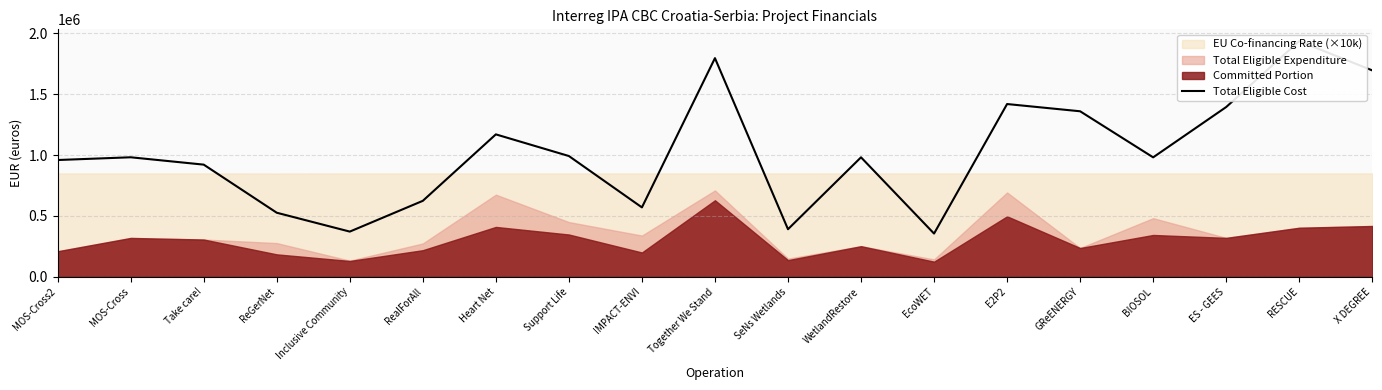

Reading left to right, what are all the values shown in this chart?

MOS-Cross2=959670.8	MOS-Cross=982167.5	Take care!=921709.5	ReGerNet=526361.1	Inclusive Community=371315.5	RealForAll=624220.4	Heart Net=1170481.8	Support Life=992438.0	IMPACT-ENVI=570251.2	Together We Stand=1797065.2	SeNs Wetlands=390820.9	WetlandRestore=981848.5	EcoWET=355013.1	E2P2=1419812.7	GReENERGY=1360313.2	BIOSOL=981616.0	ES - GEES=1395189.7	RESCUE=1936989.8	X DEGREE=1696345.9